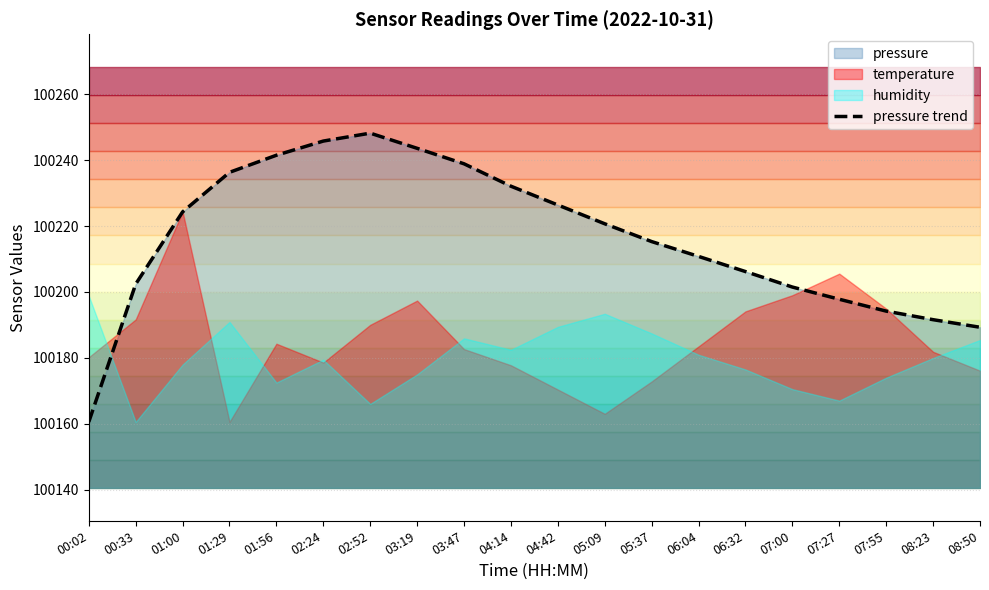

The pressure trend series shows 43541.4 at 03:47. True or false?

False